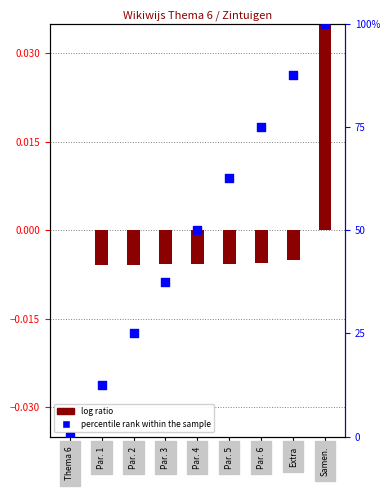

Which has a higher value, Par. 3 or Par. 5?

Par. 5